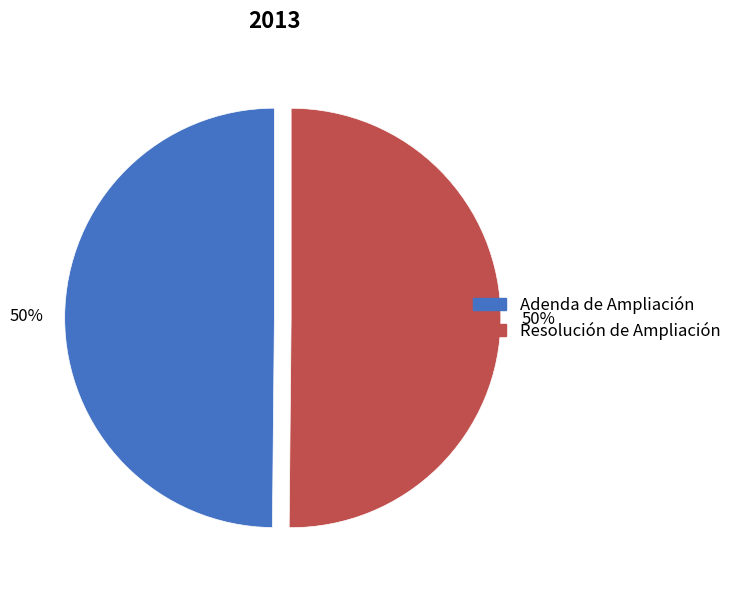

The Resolución de Ampliación slice represents 43% of the pie. True or false?

False